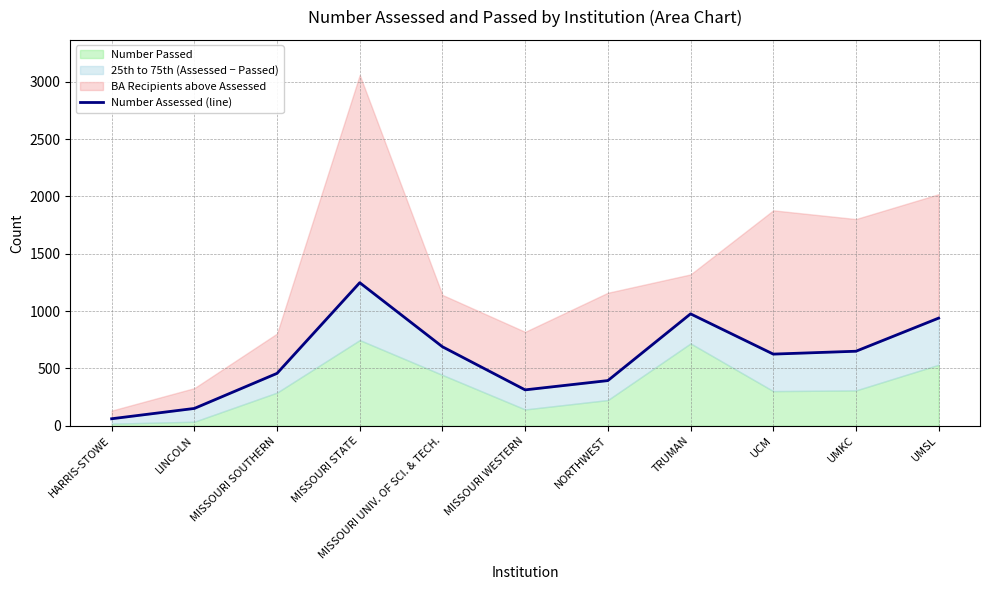

At which category does the chart reach its minimum across all series?

HARRIS-STOWE